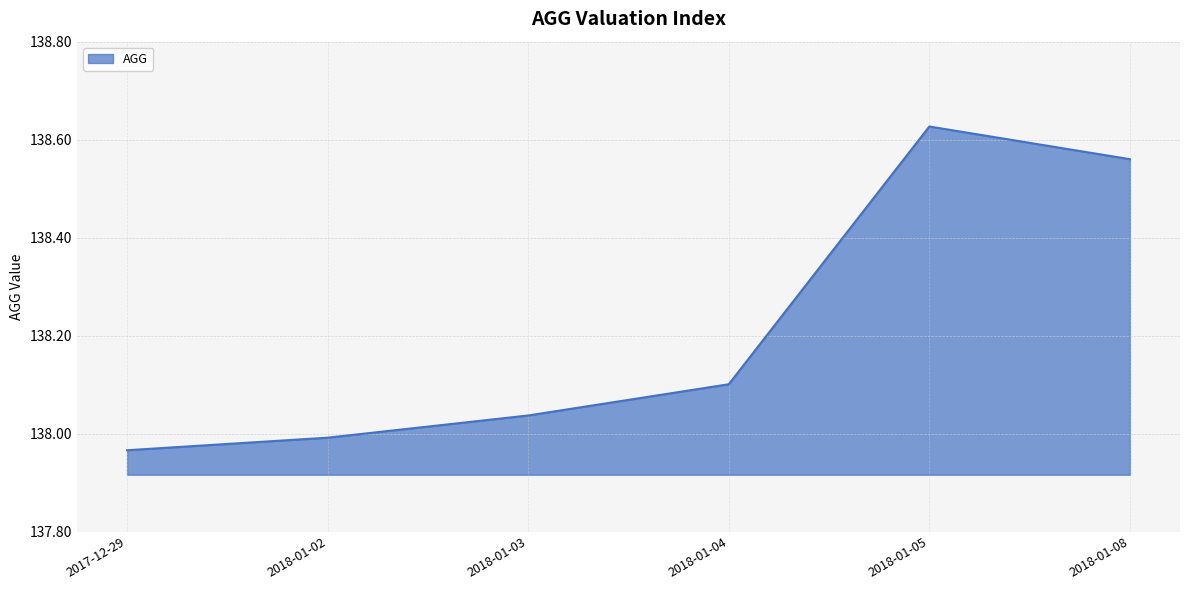

The chart shows a value of 43.7 at 2018-01-05. True or false?

False